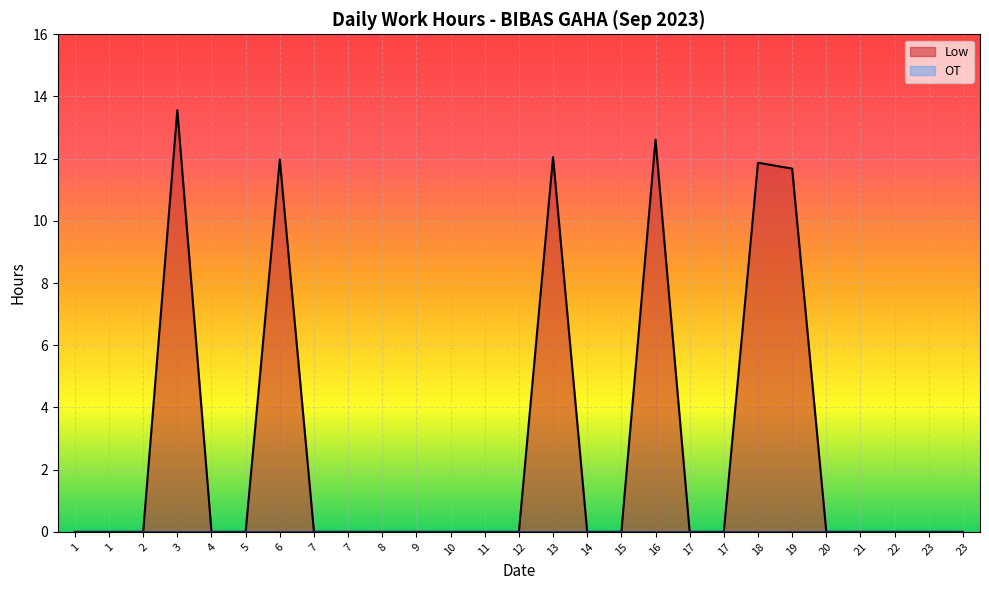

Does the chart display data point markers on the line(s)?

No